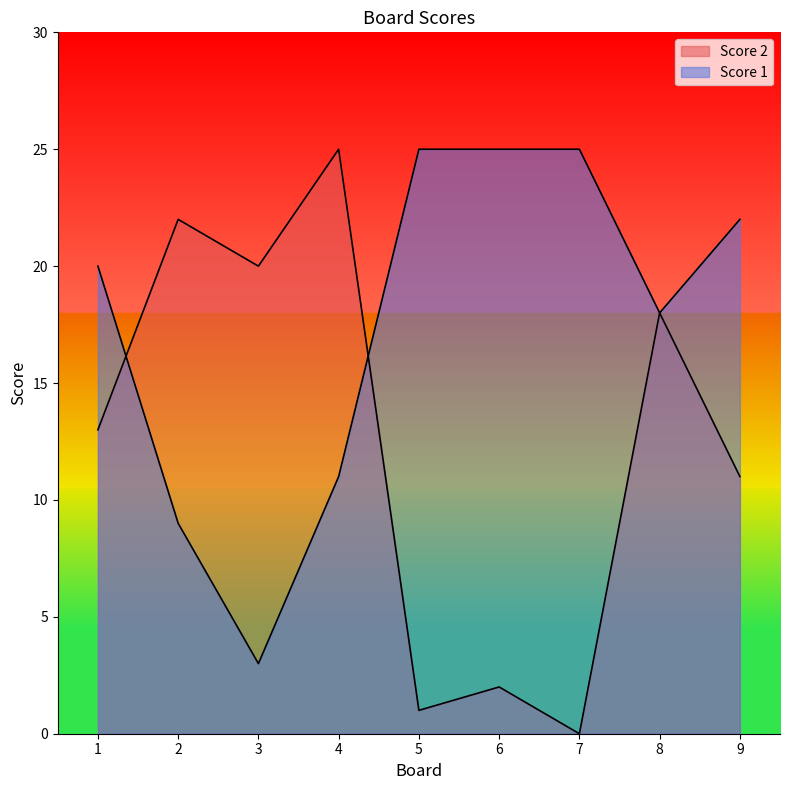

Between 6 and 7, which series saw the biggest shift?

Score 2